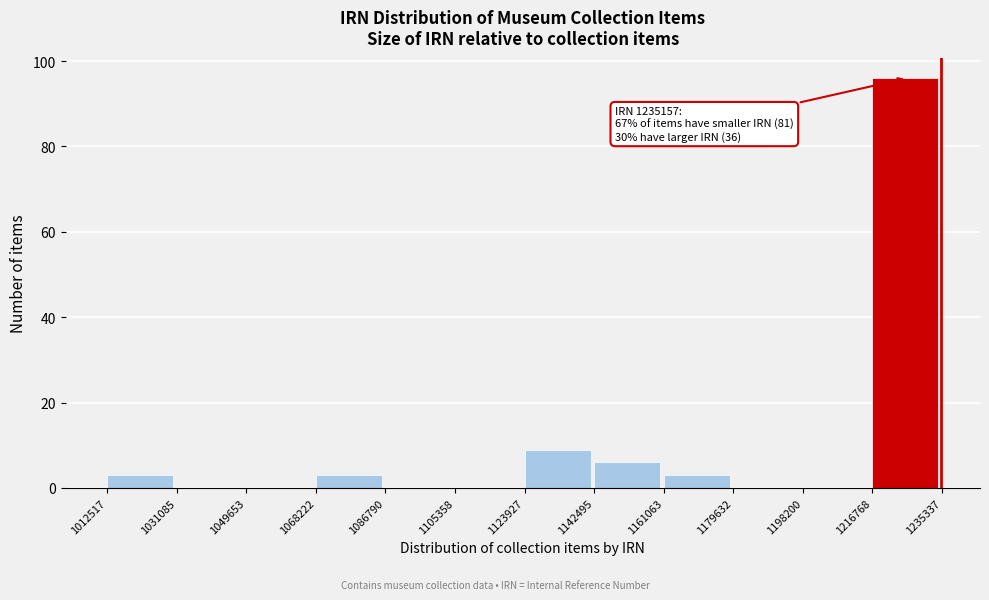

Which range on the x-axis has the tallest bar?

1216768 to 1235337